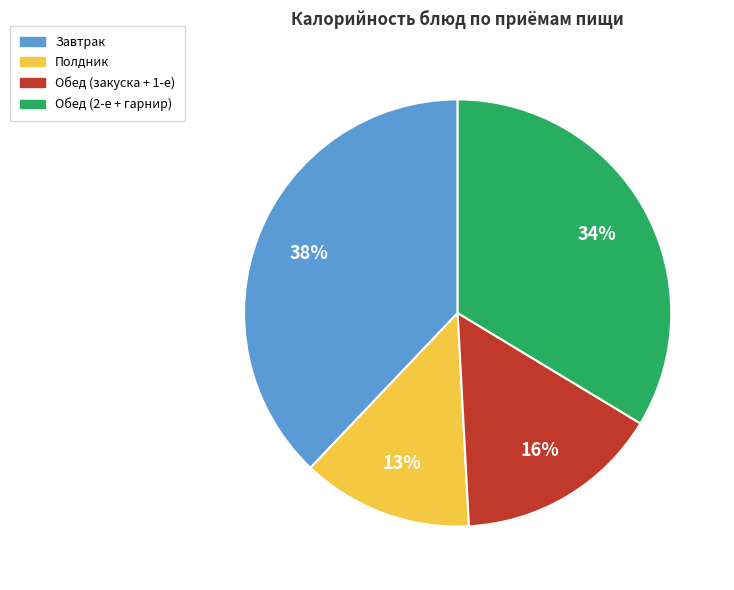

Which has a higher value, Обед (2-е + гарнир) or Полдник?

Обед (2-е + гарнир)